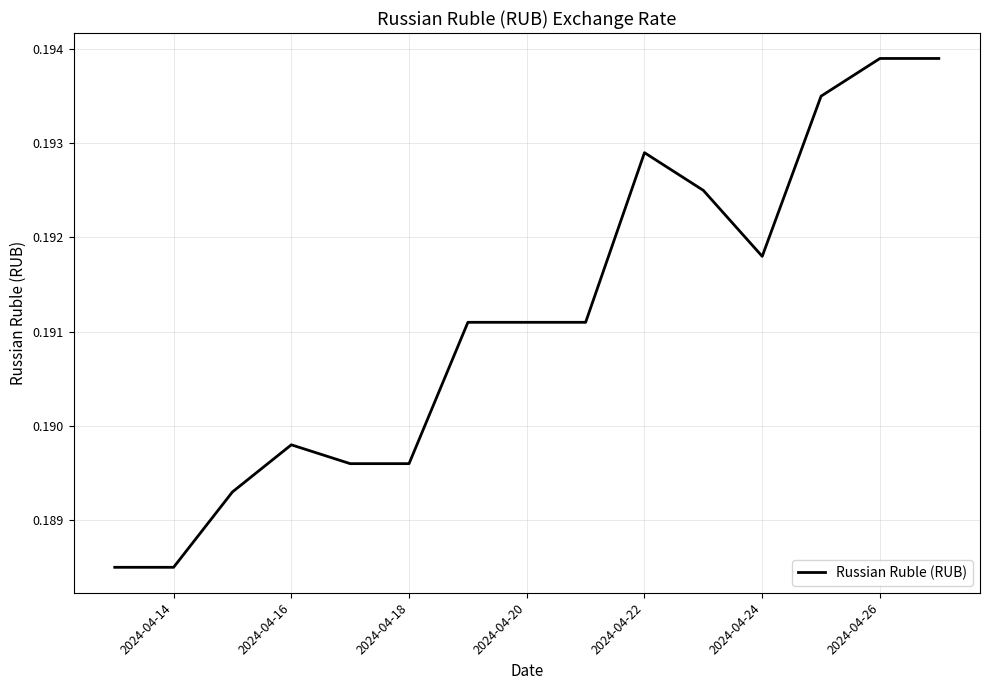

How many lines are shown in the chart?

1